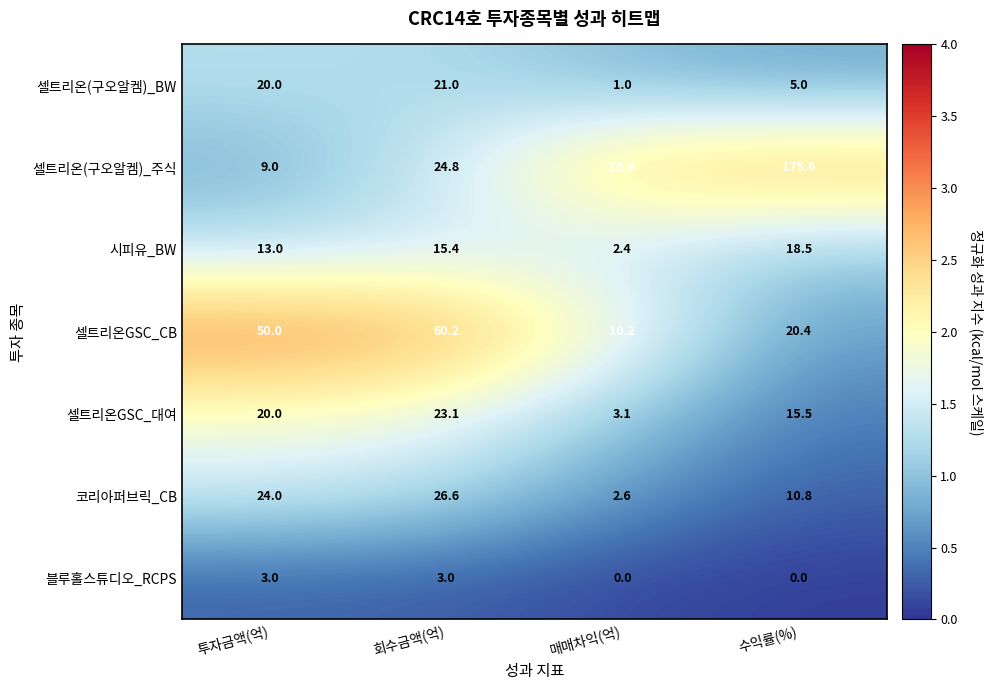

The value of 코리아퍼브릭_CB at 수익률(%) is 10.8. True or false?

True